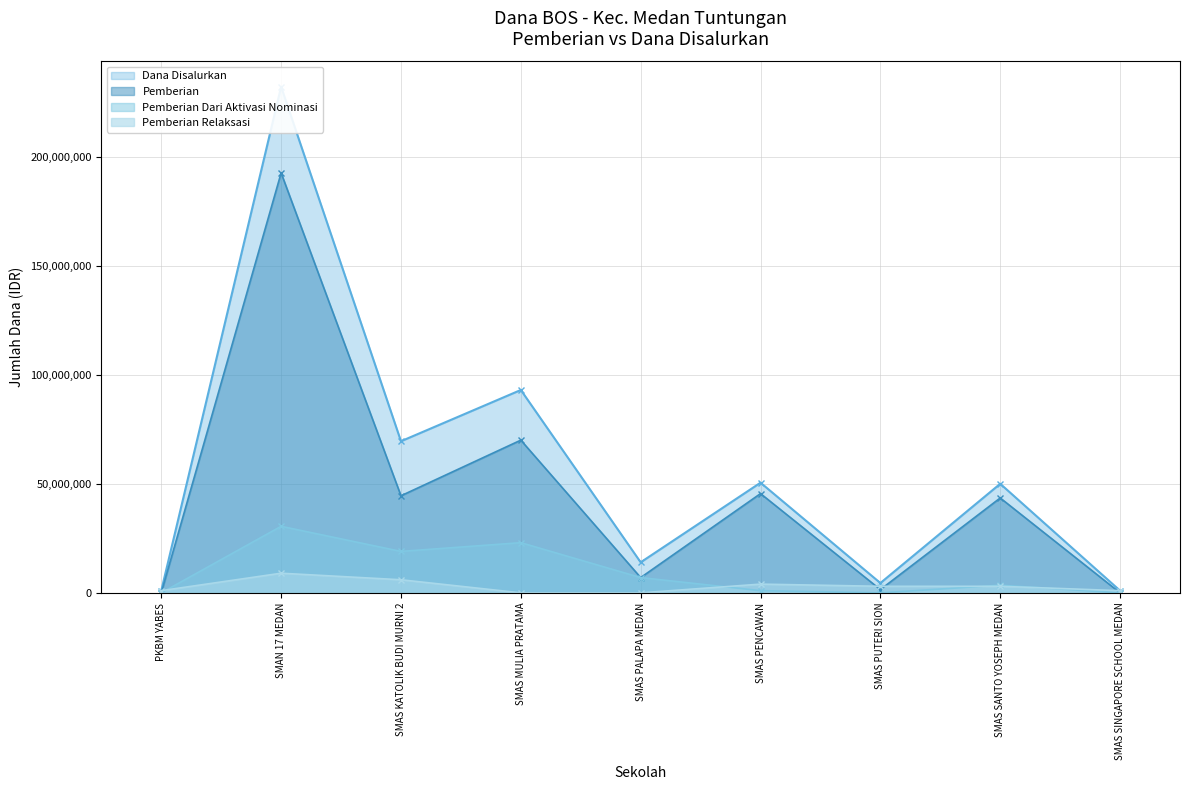

What is the average value of the Pemberian Relaksasi series?

3000000